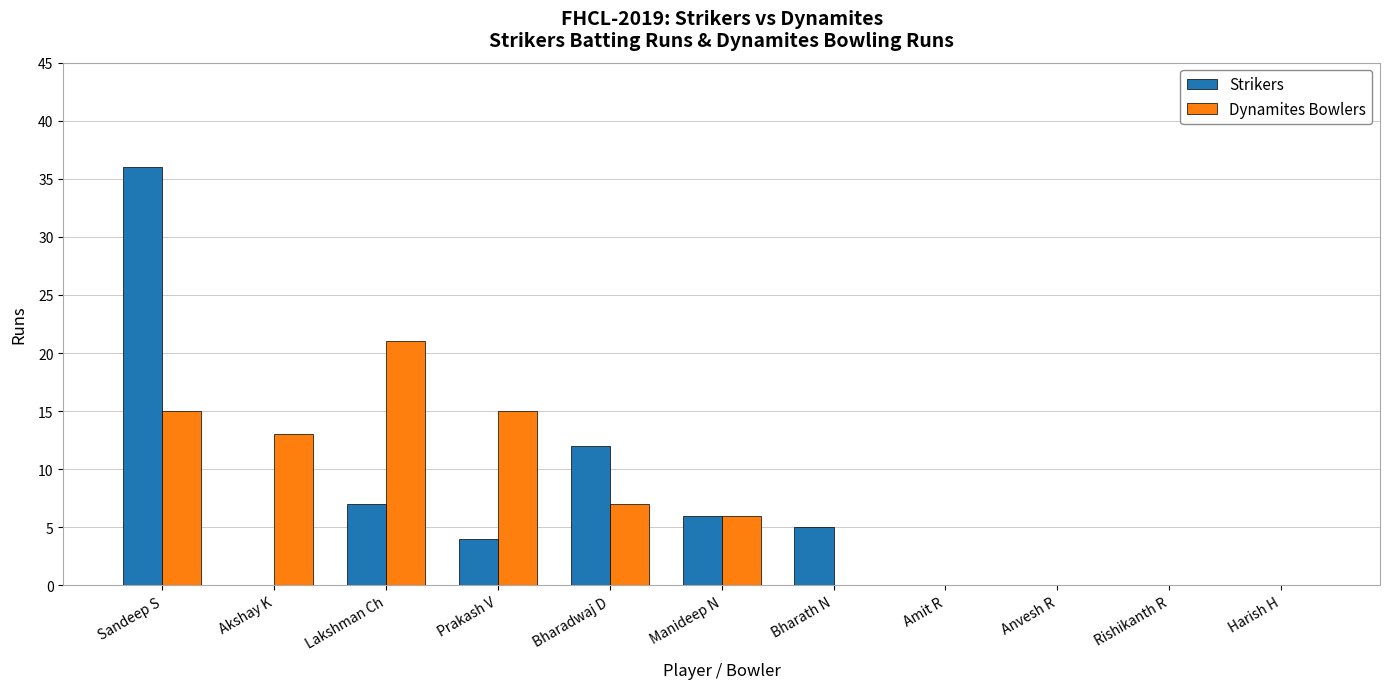

What is the sum of all Dynamites Bowlers values?

77